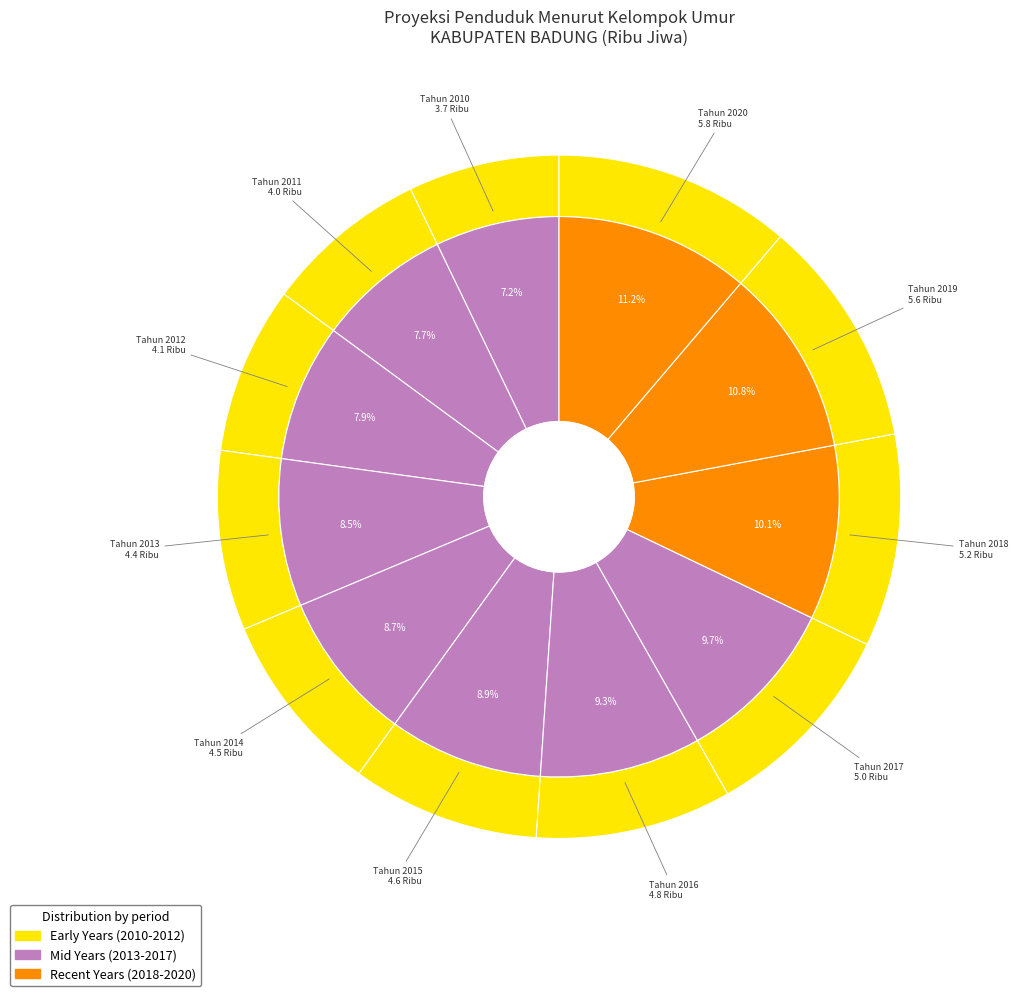

True or false: Tahun 2016 accounts for 17% of the total.

False